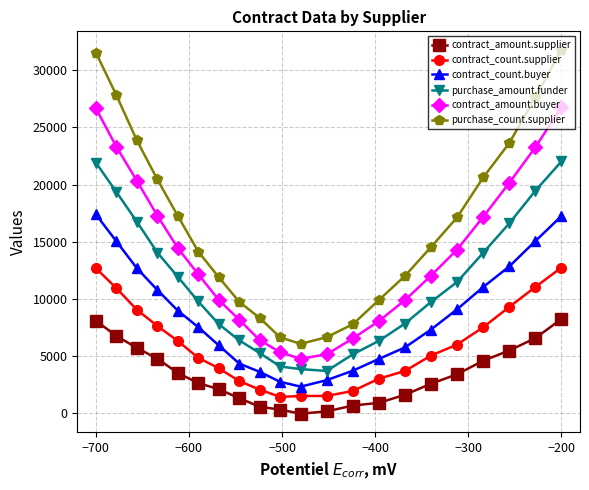

True or false: contract_count.buyer and contract_amount.buyer intersect in this chart.

False